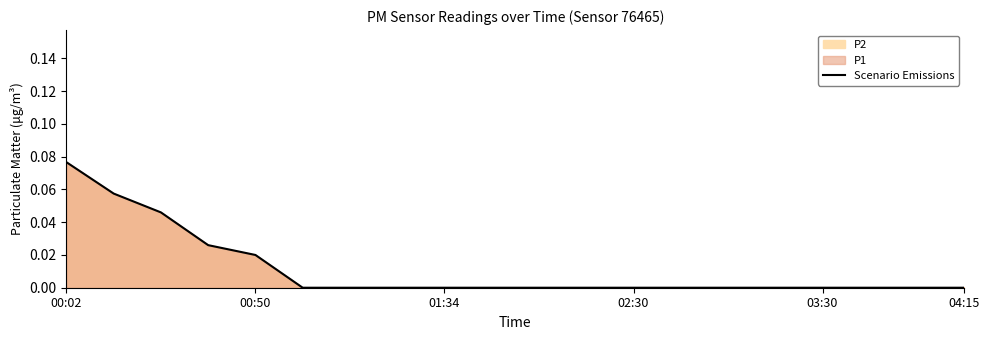

Which label corresponds to the largest value in the chart?

00:02